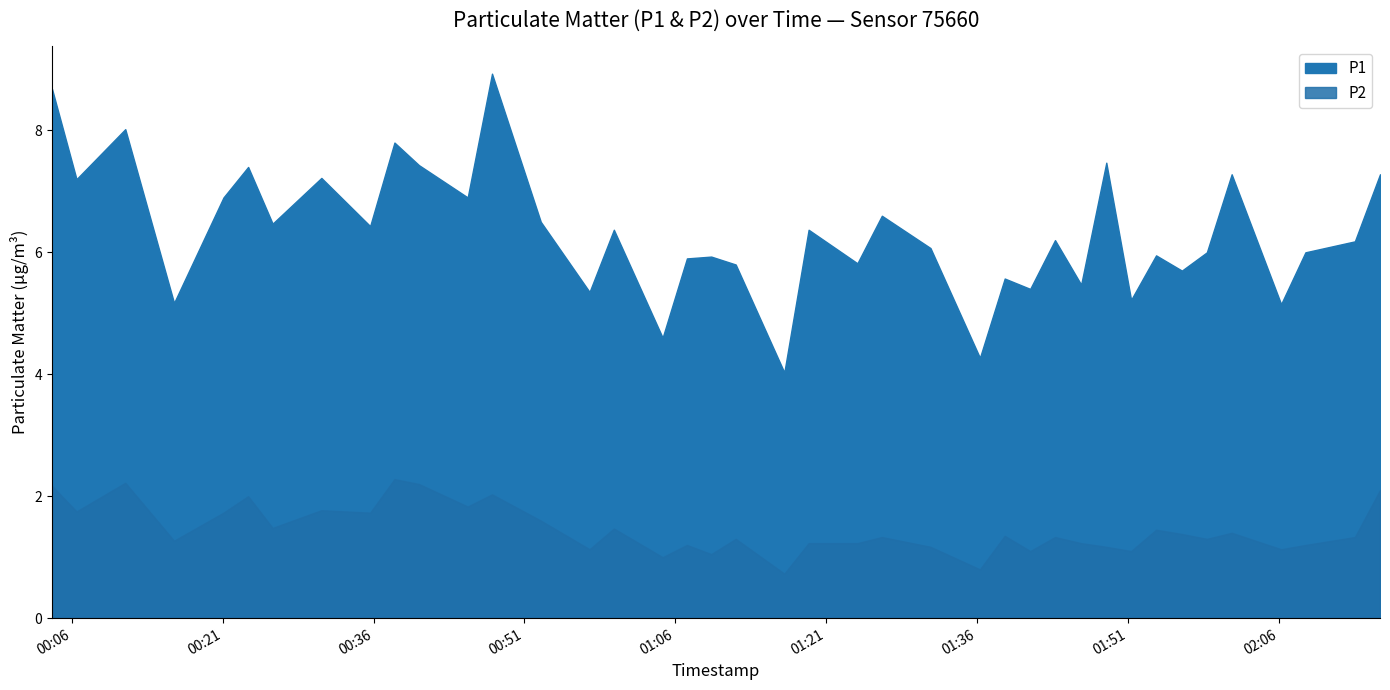

At which label does P1 reach its peak?

2022-11-15T00:47:47